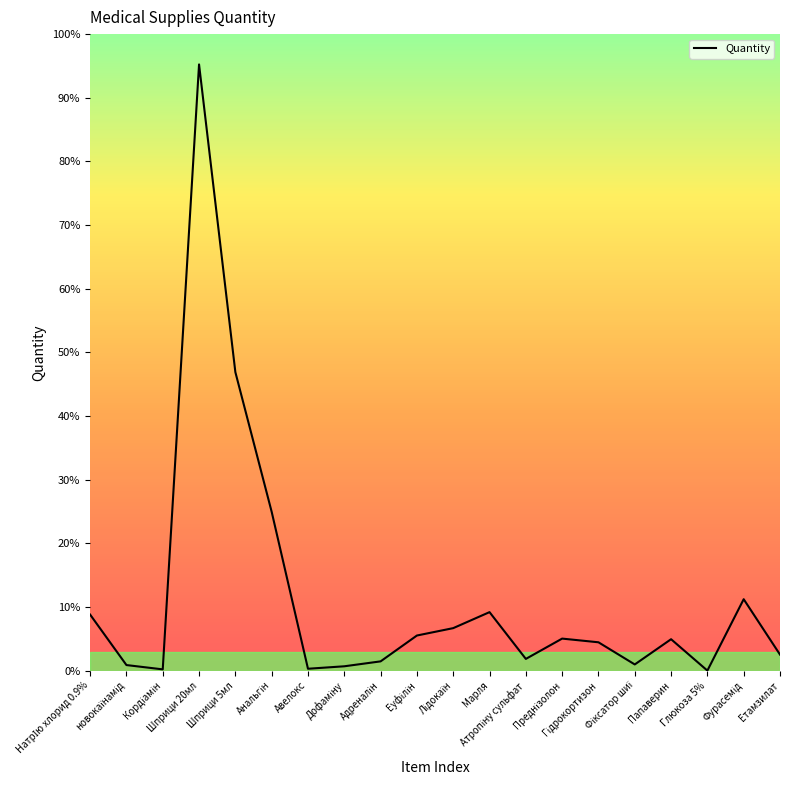

Is this an area chart (filled region under the line)?

No